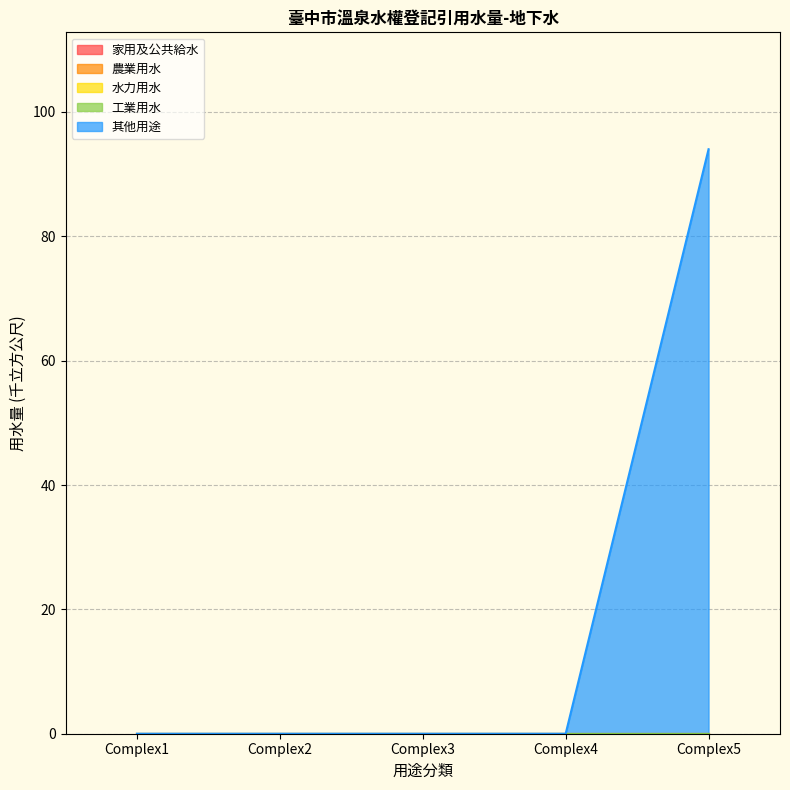

True or false: 其他用途 and 水力用水 intersect in this chart.

False